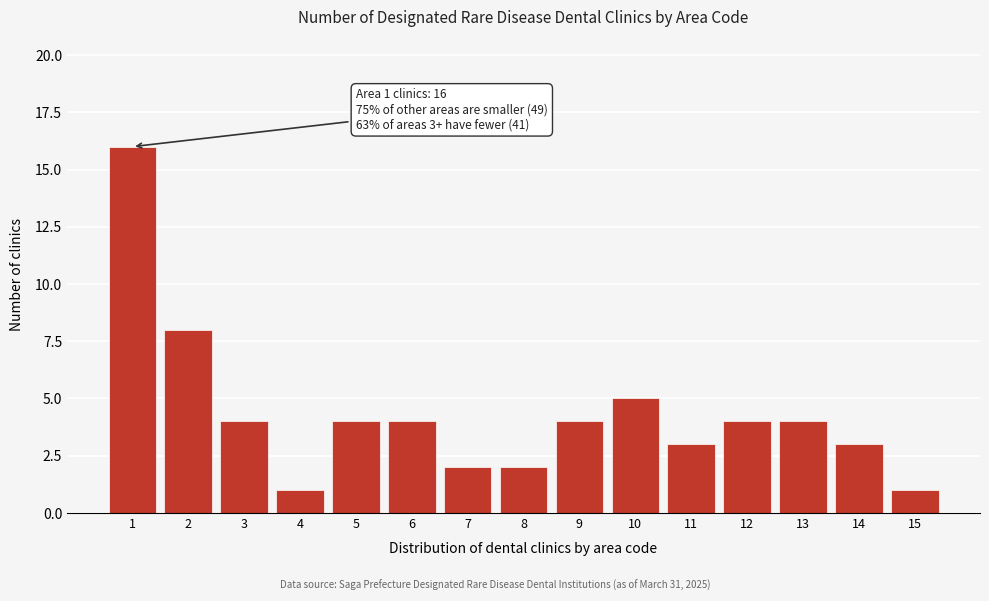

Reading left to right, transcribe all the data shown in this chart.

1=16	2=8	3=4	4=1	5=4	6=4	7=2	8=2	9=4	10=5	11=3	12=4	13=4	14=3	15=1